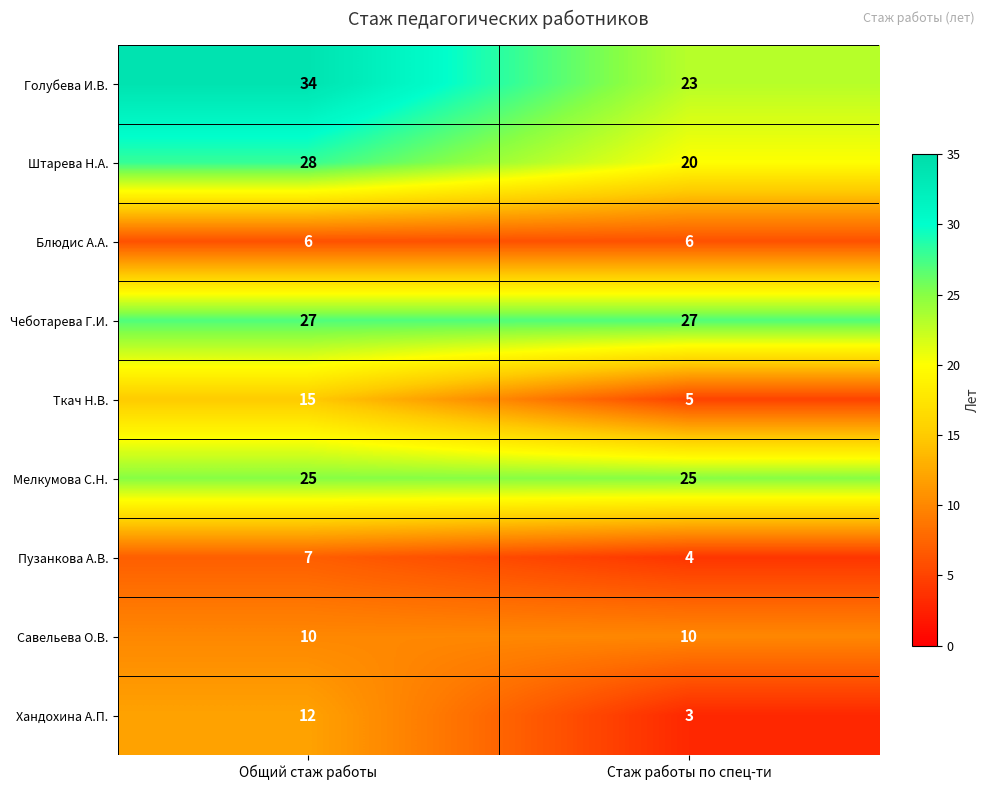

At how many categories does at least one series exceed 6?

2